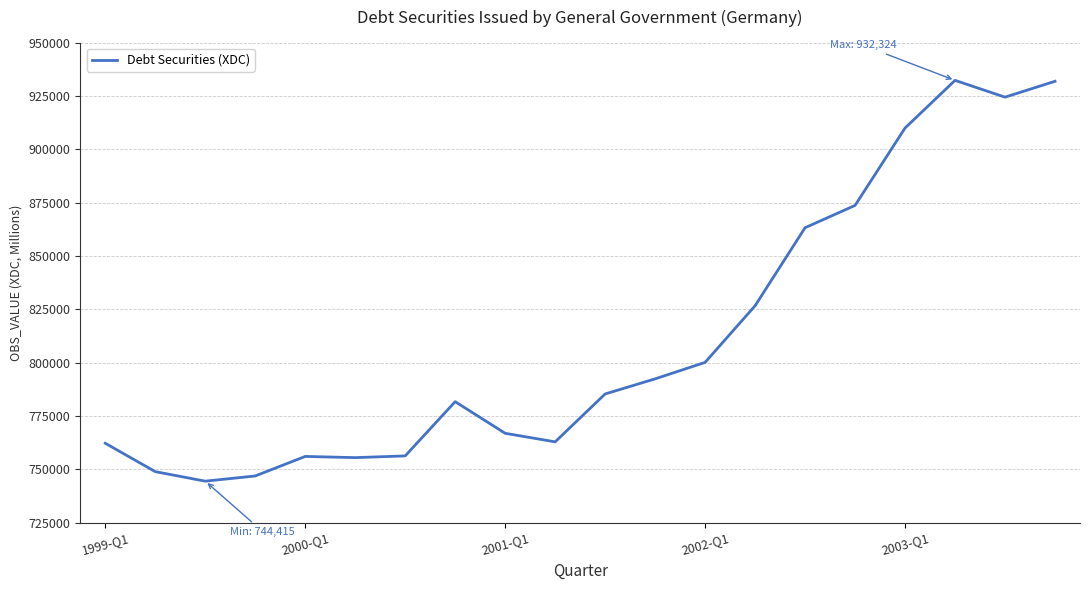

What is the smallest value displayed?

744415